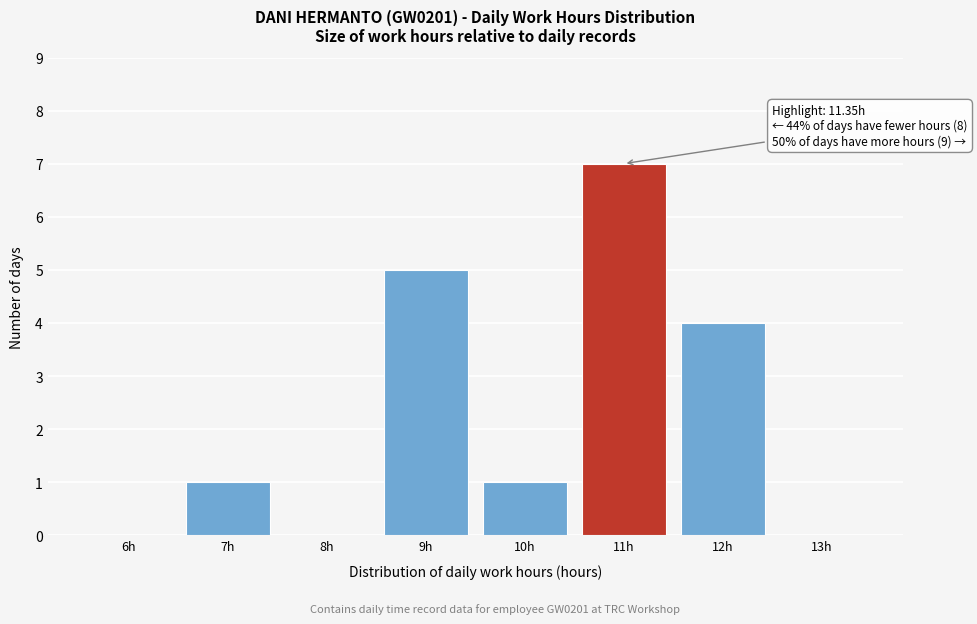

Reading left to right, transcribe all the data shown in this chart.

6h=0	7h=1	8h=0	9h=5	10h=1	11h=7	12h=4	13h=0